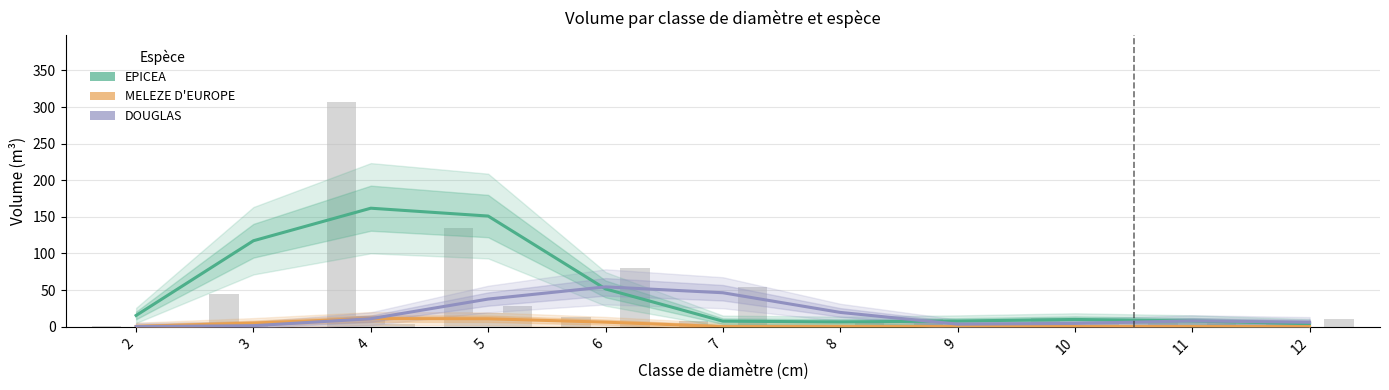

What is the difference between the maximum and minimum values in the MELEZE D'EUROPE series?

11.0